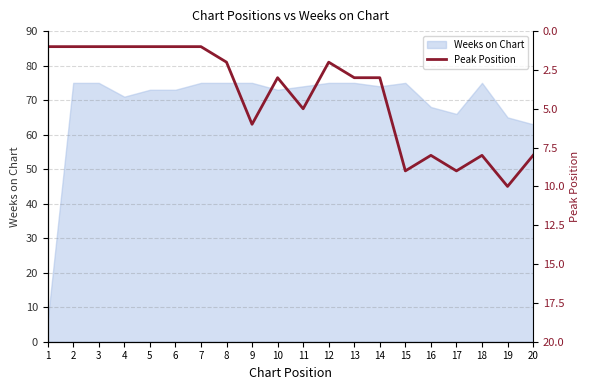

How many lines are shown in the chart?

1